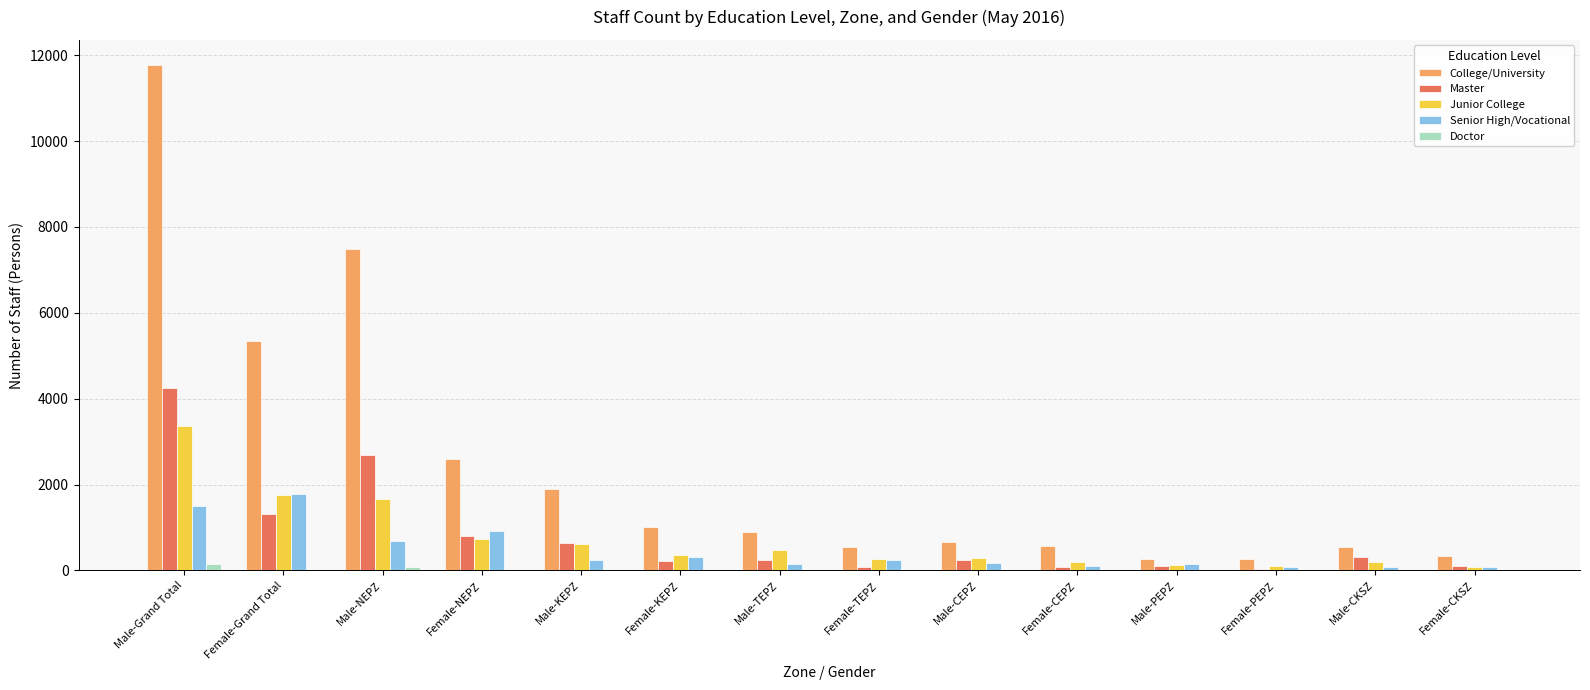

Which series changed the most between Male-KEPZ and Male-TEPZ?

College/University